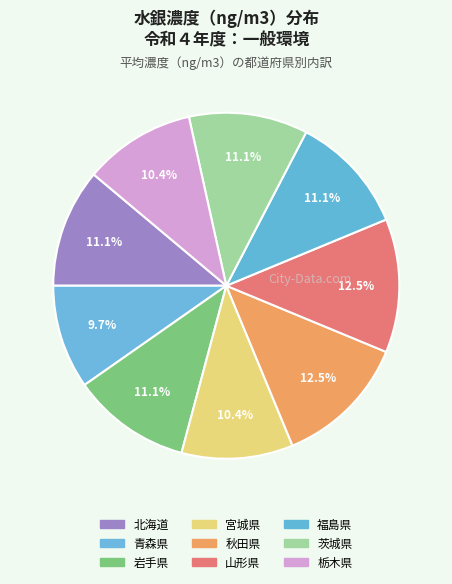

How many slices are in this pie chart?

9